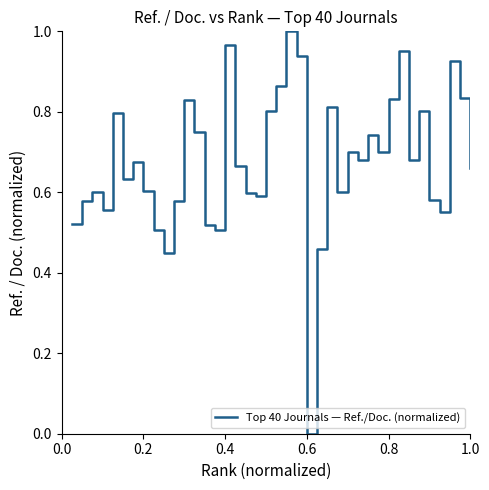

Does the chart have visible grid lines?

No